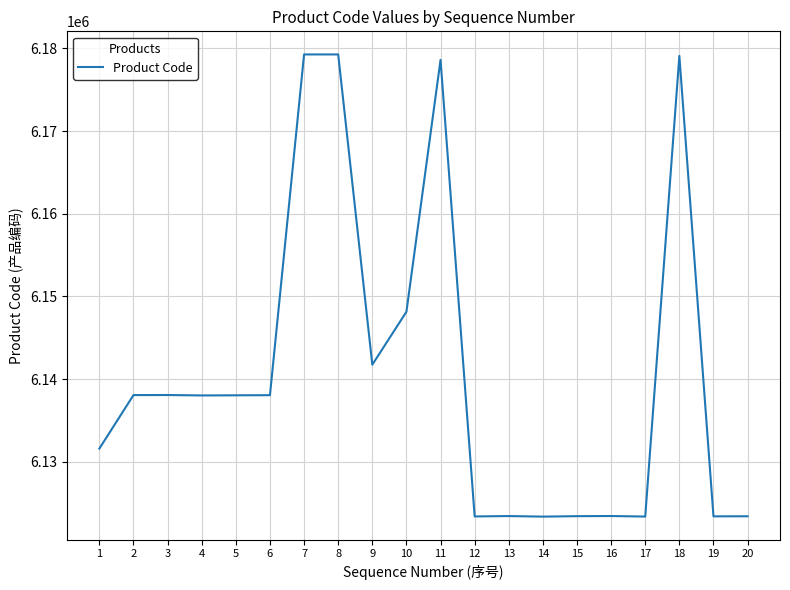

Is it true that the value at 13 is 6123425?

True